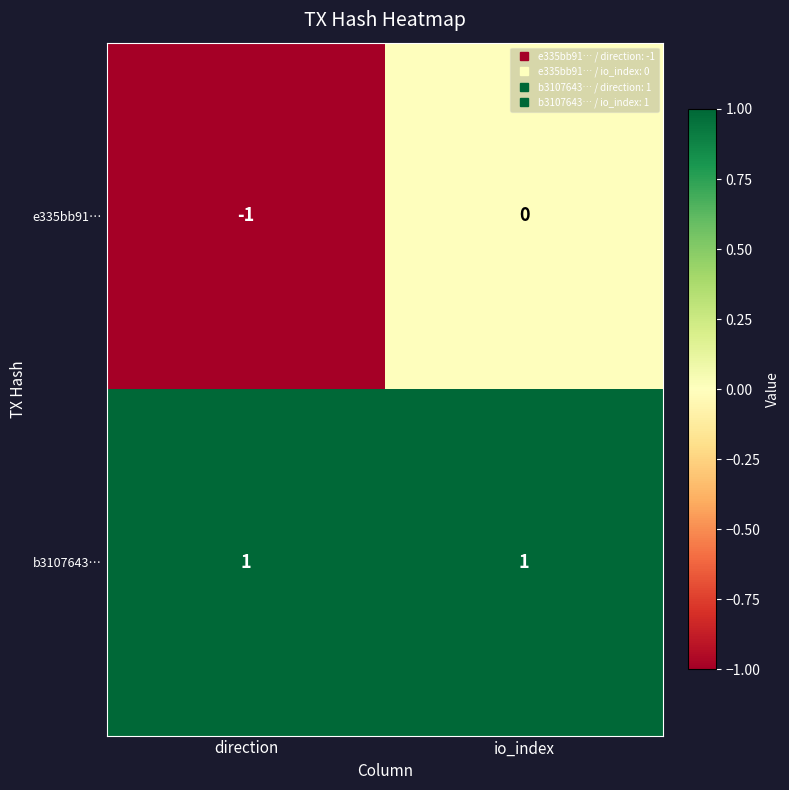

At which category does the chart reach its minimum across all series?

direction